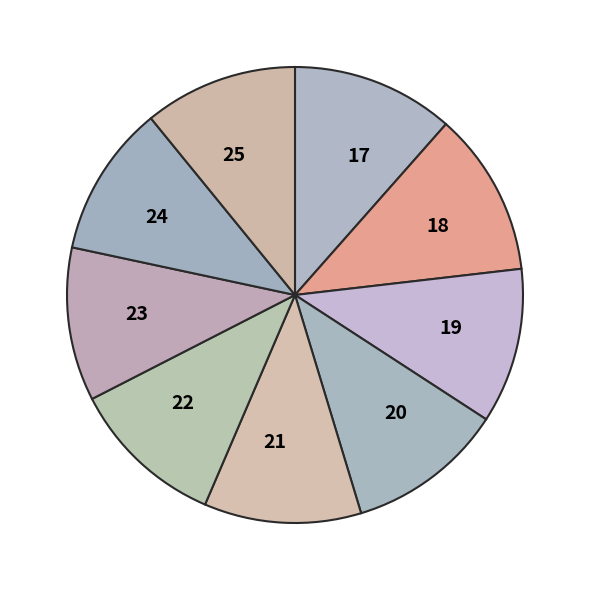

Between 20 and 18, which is larger?

18